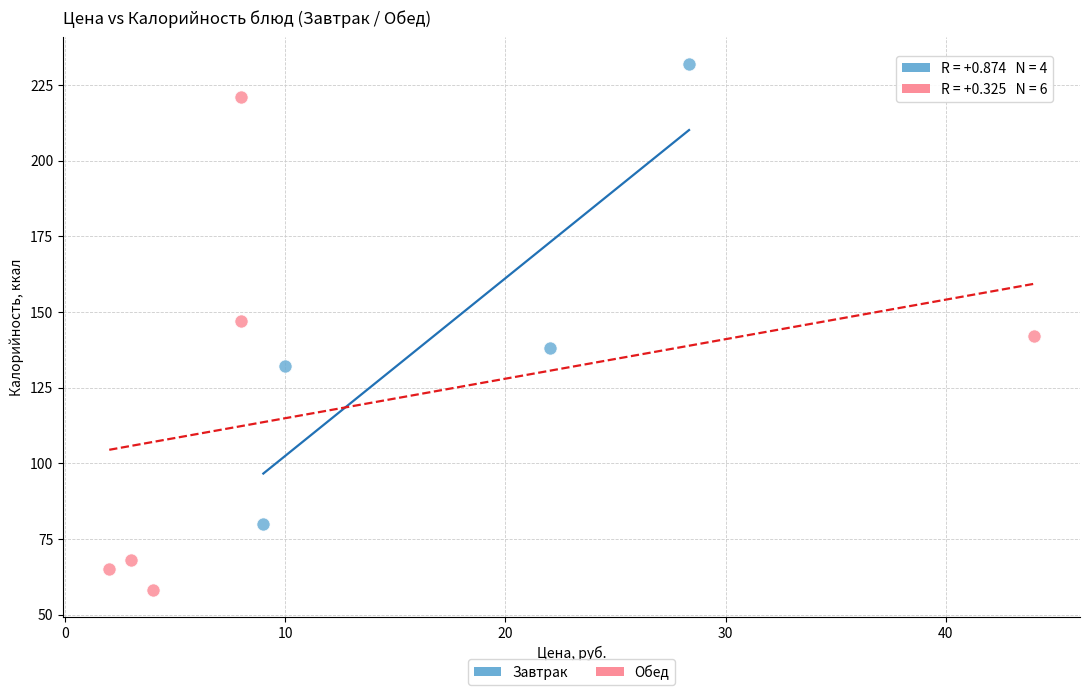

Which series reaches the maximum Y coordinate?

Завтрак